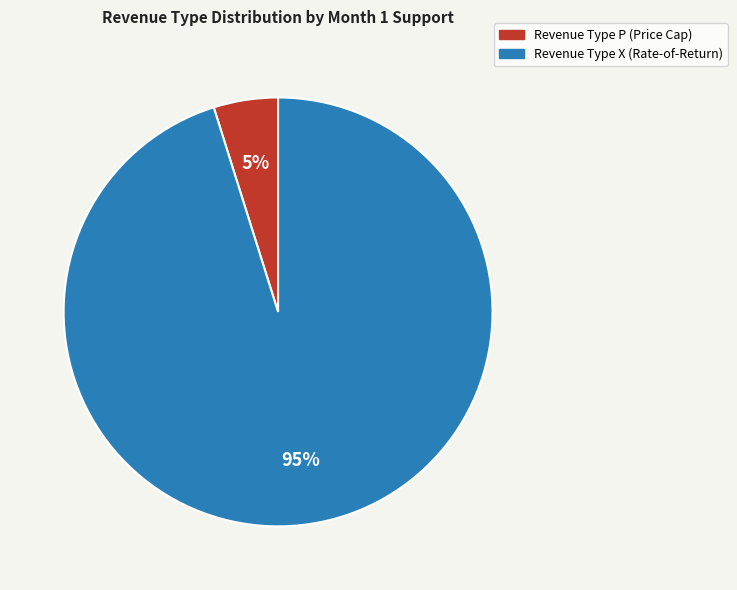

Does any single category account for the majority?

Yes